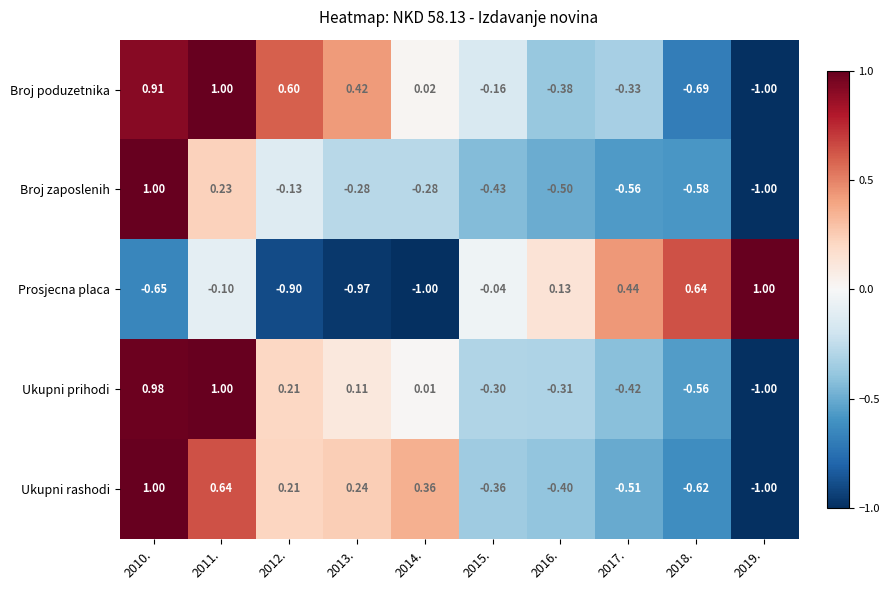

Between 2013. and 2015., which series saw the biggest shift?

Prosjecna placa